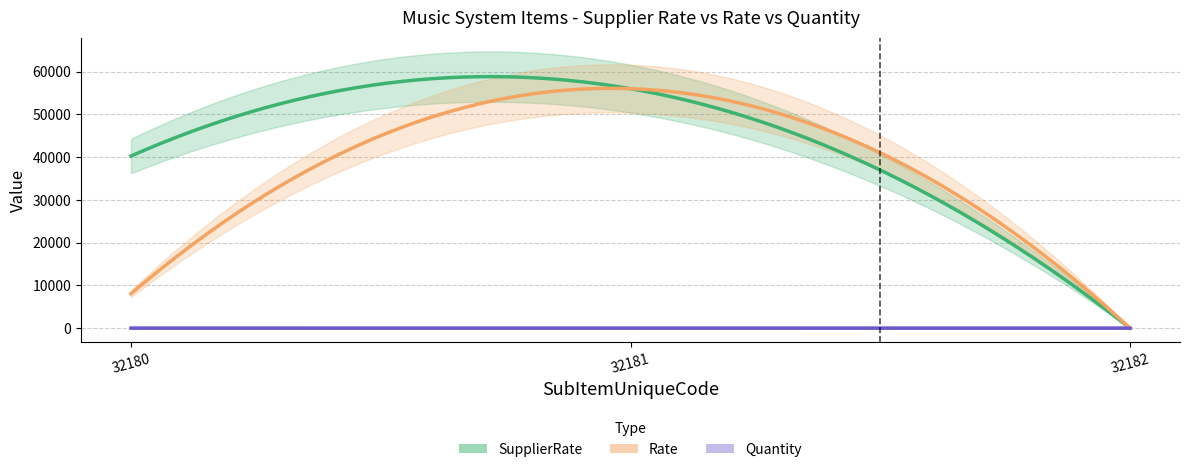

Rank the series by their average value, from lowest to highest.

Quantity, Rate, SupplierRate